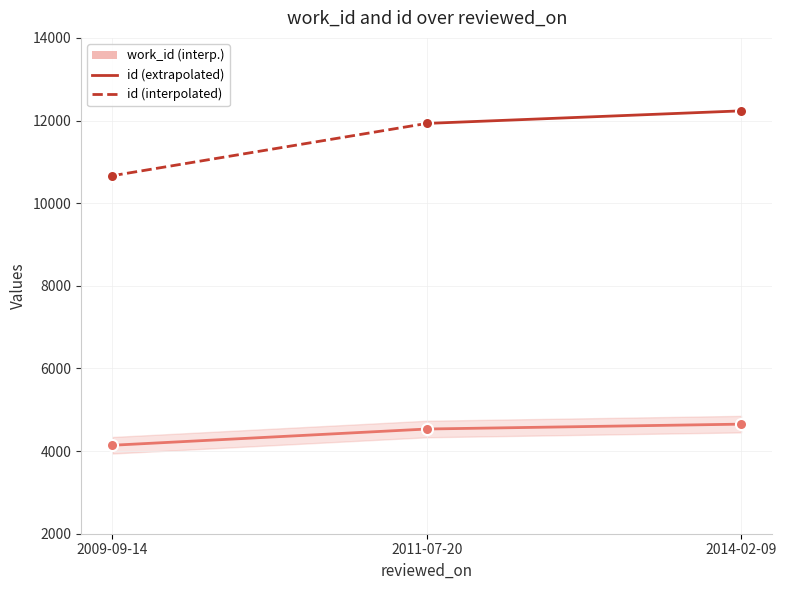

Rank the categories by value from lowest to highest.

2009-09-14, 2011-07-20, 2014-02-09